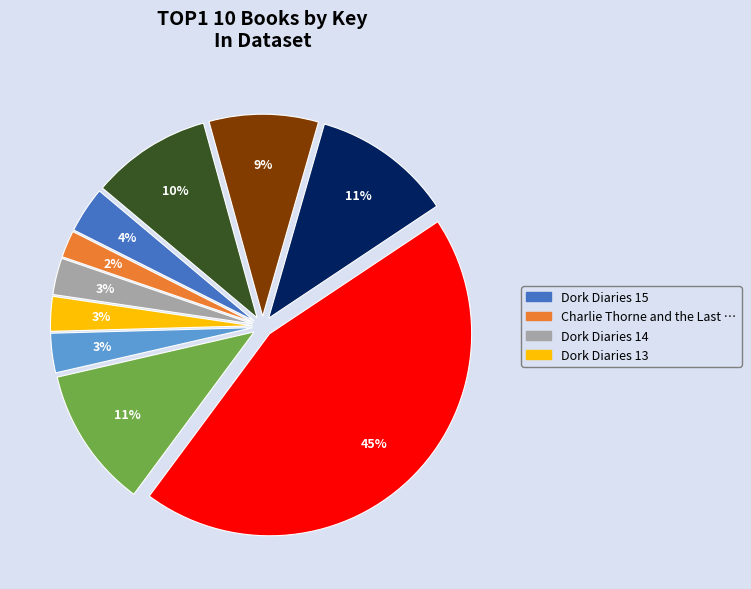

To the nearest percent, what is the average slice percentage?

10%